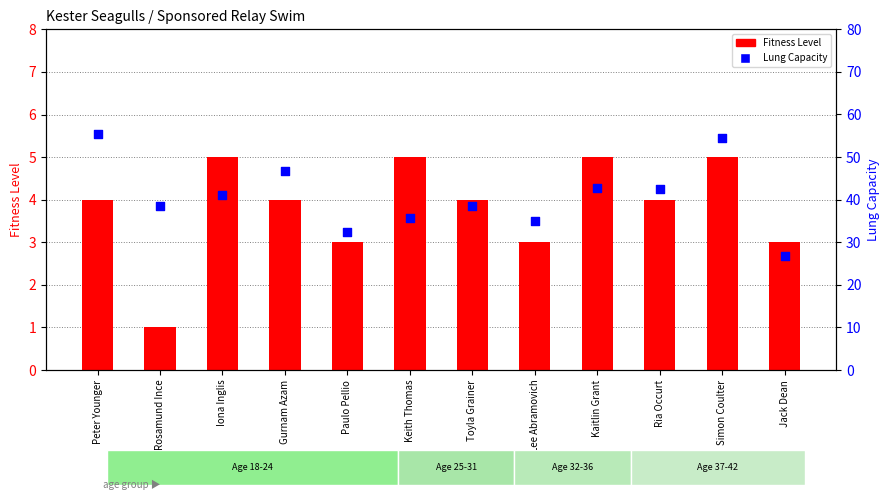

Which series has the largest total across all categories?

Lung Capacity